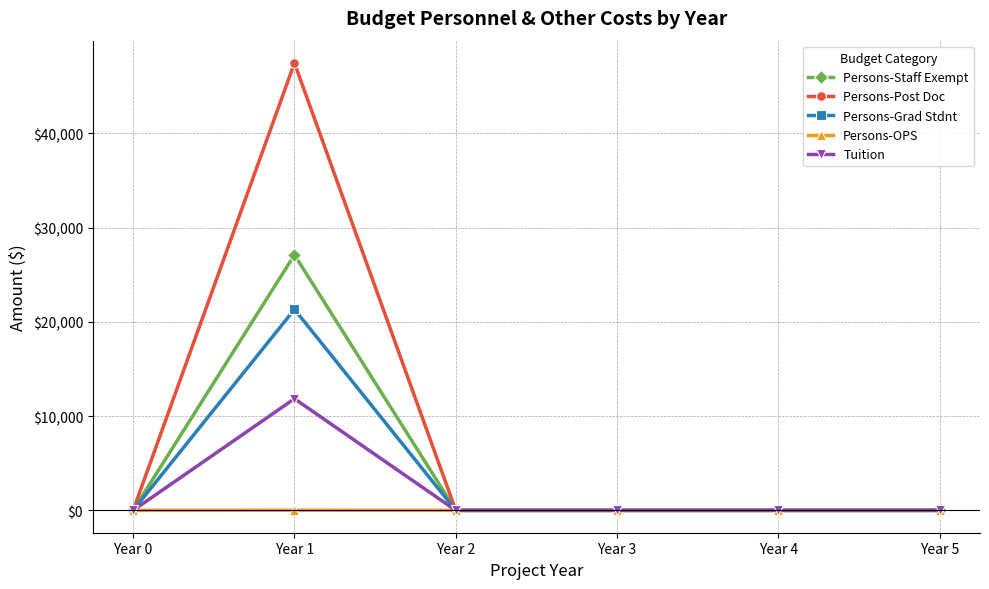

List the series in order of their peak value, lowest first.

Persons-OPS, Tuition, Persons-Grad Stdnt, Persons-Staff Exempt, Persons-Post Doc